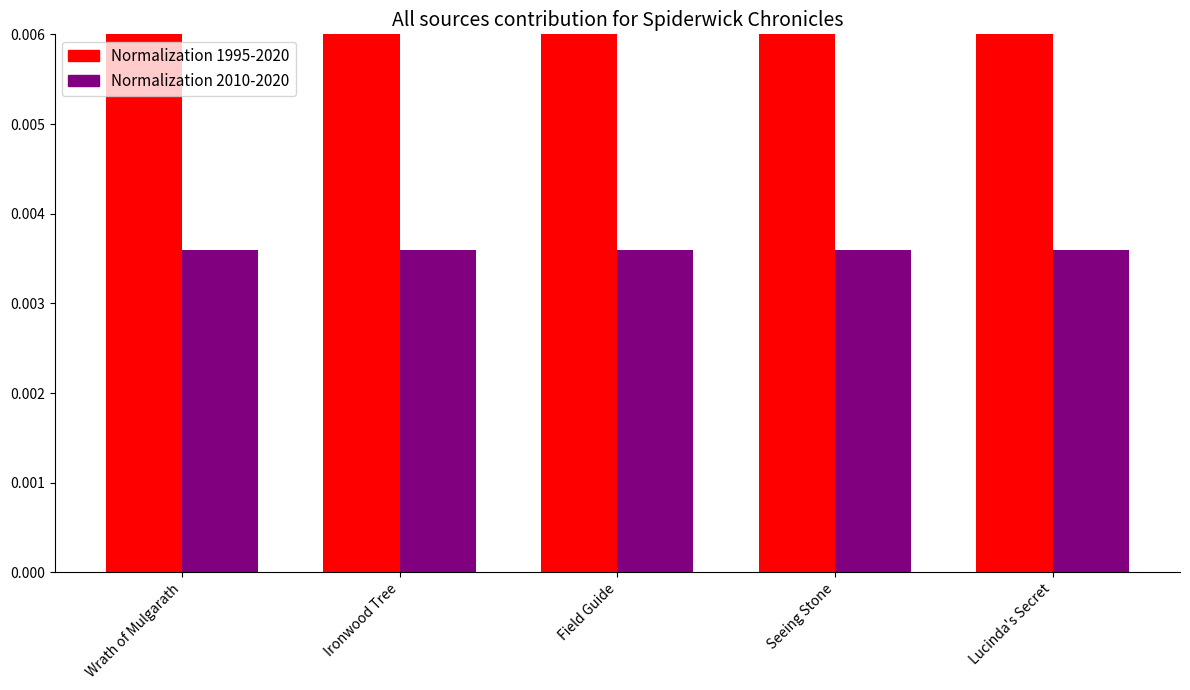

Does the chart contain any negative values?

No